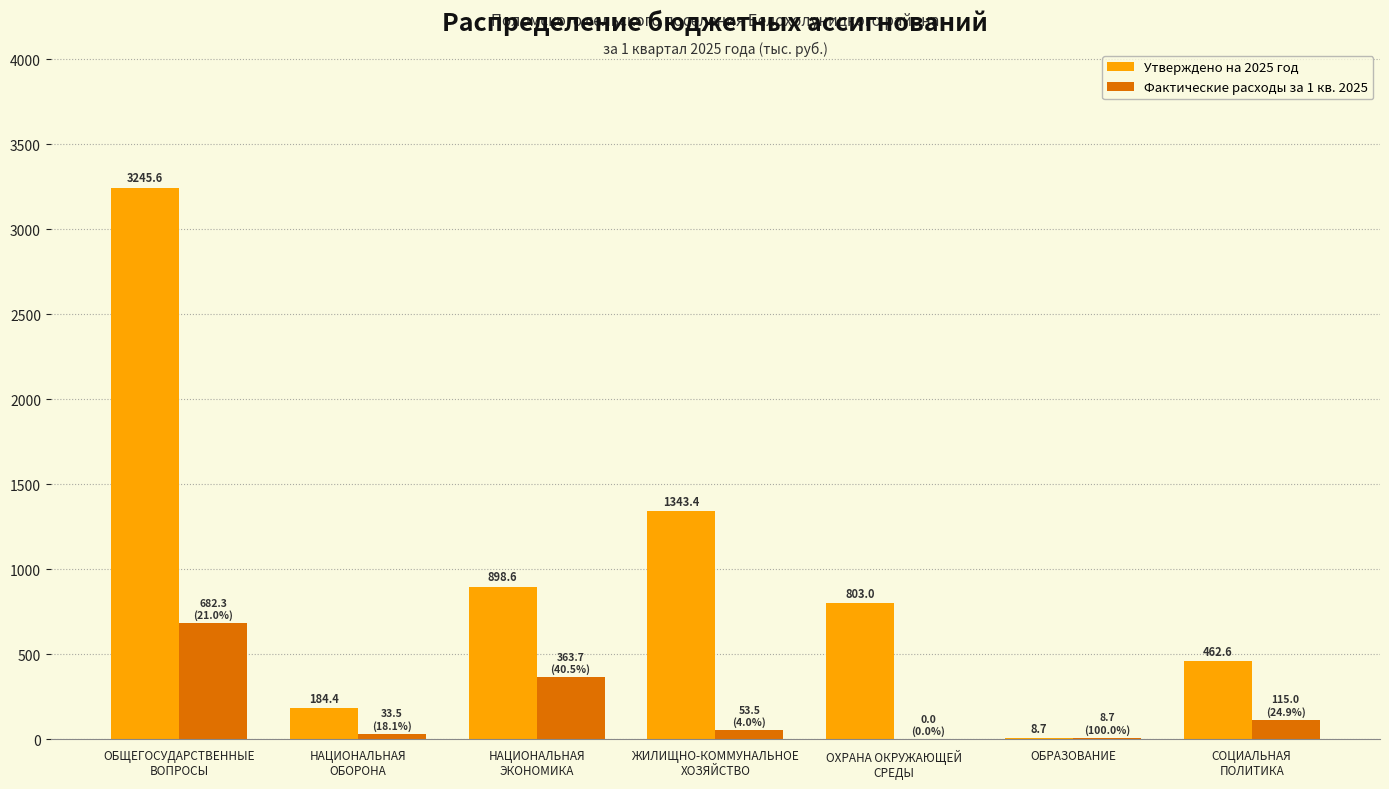

What is the total value across all series at НАЦИОНАЛЬНАЯ
ЭКОНОМИКА?

1262.4